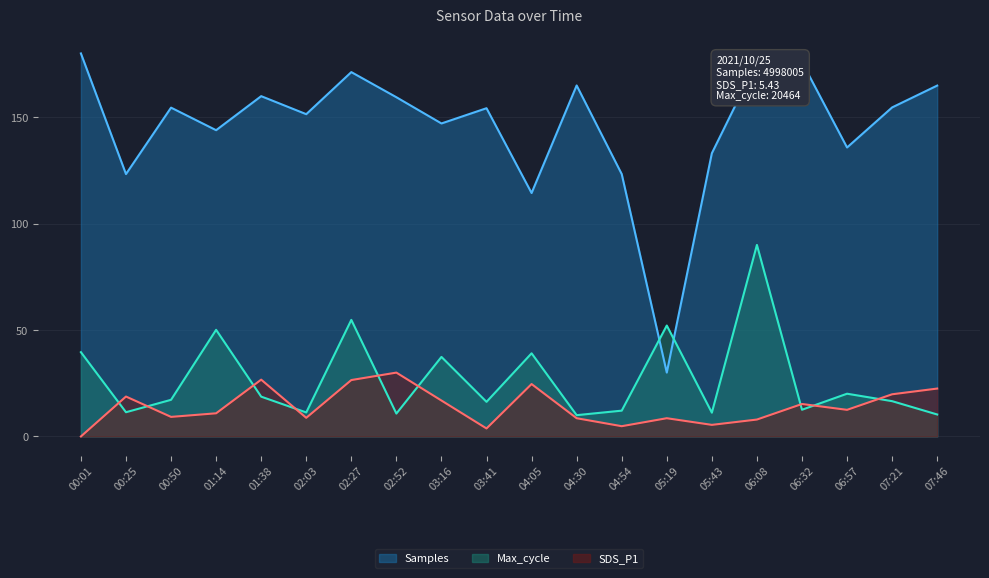

What is the difference between the maximum and minimum values in the SDS_P1 series?

30.0